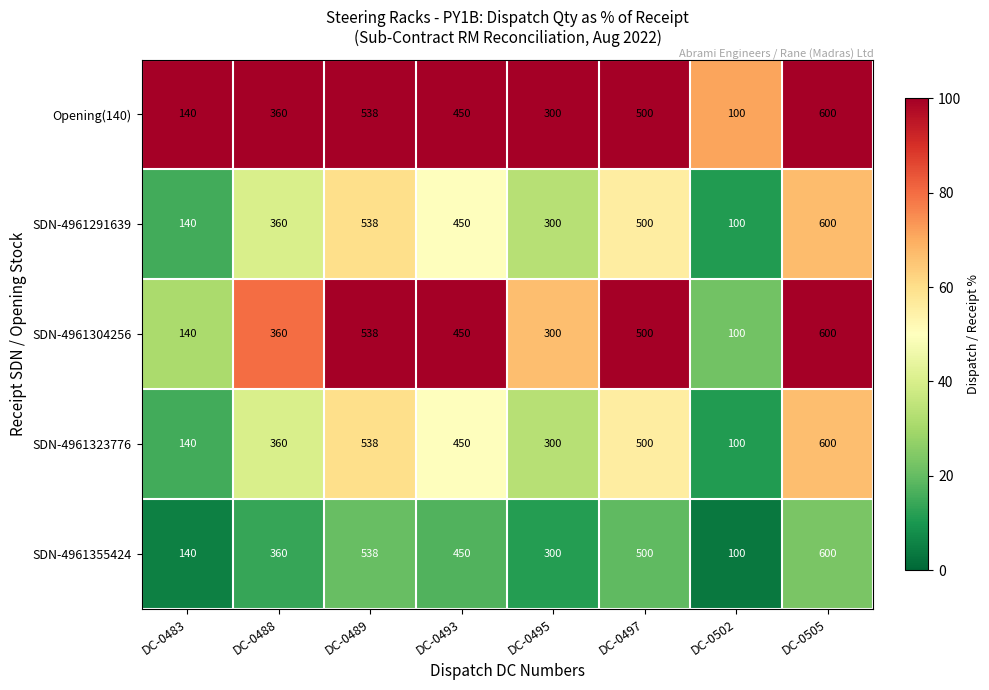

What is the sum of the SDN-4961323776 values at DC-0493 and DC-0488?

810